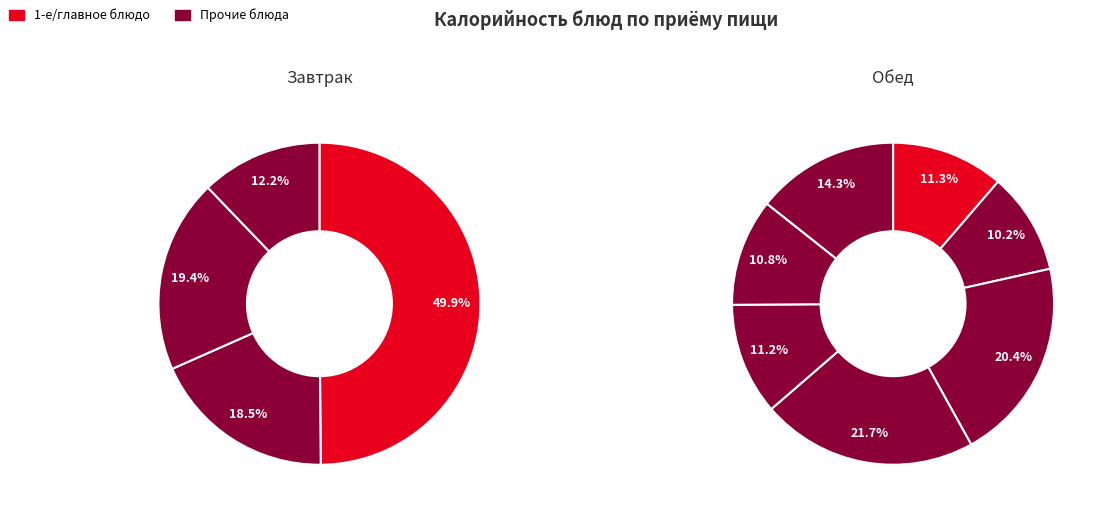

True or false: Масло сливочное accounts for 1% of the total.

False